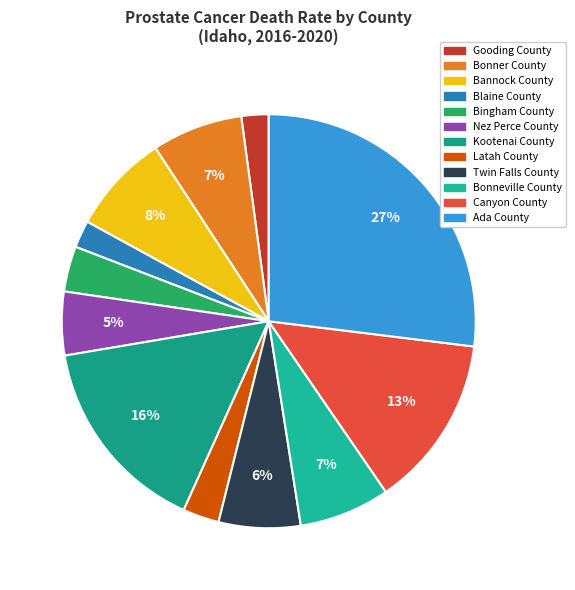

How many slices are in this pie chart?

12